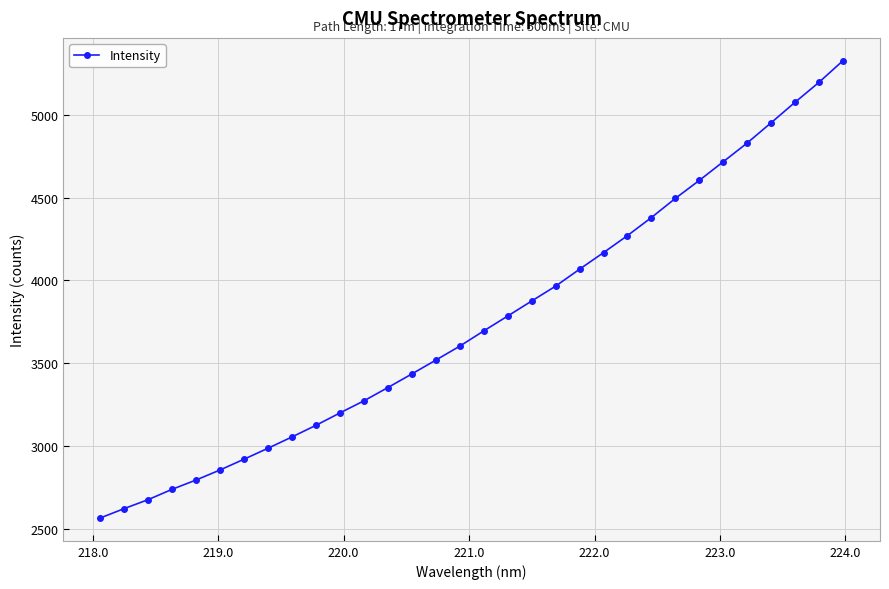

True or false: there are more than 0 points higher than both neighbors.

False